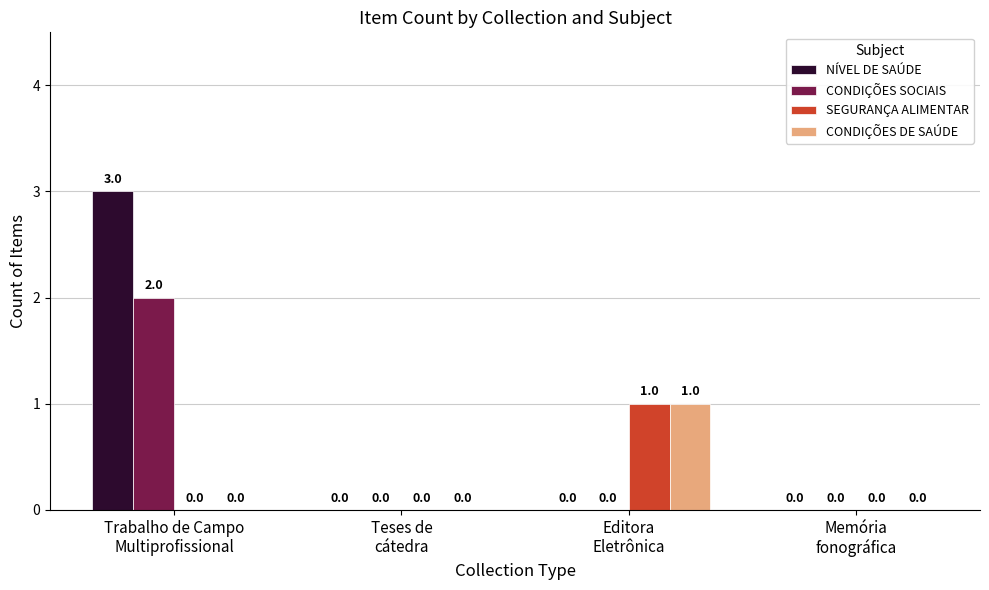

Which series has the largest total across all categories?

NÍVEL DE SAÚDE